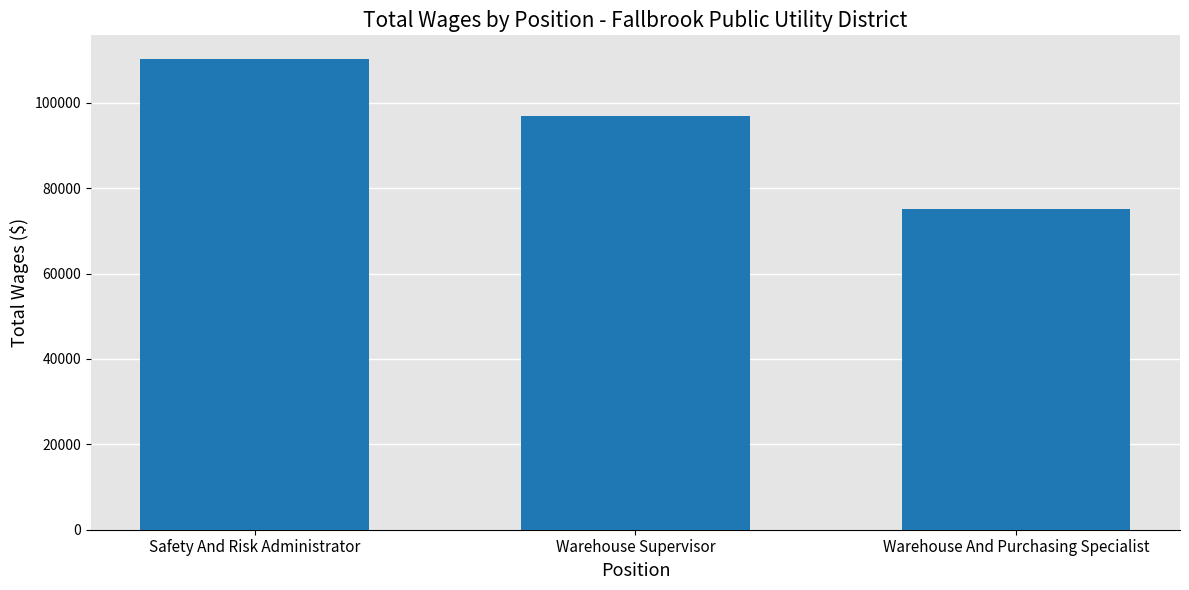

Which category has the highest value across all series?

Safety And Risk Administrator